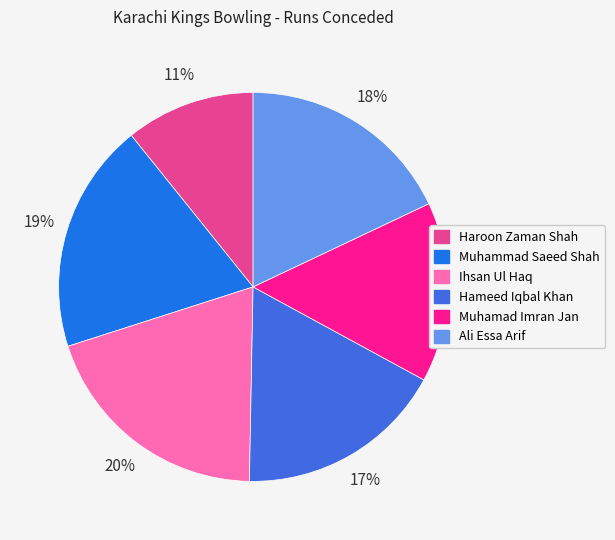

Approximately how many times larger is the value at Ihsan Ul Haq compared to Ali Essa Arif?

1.1